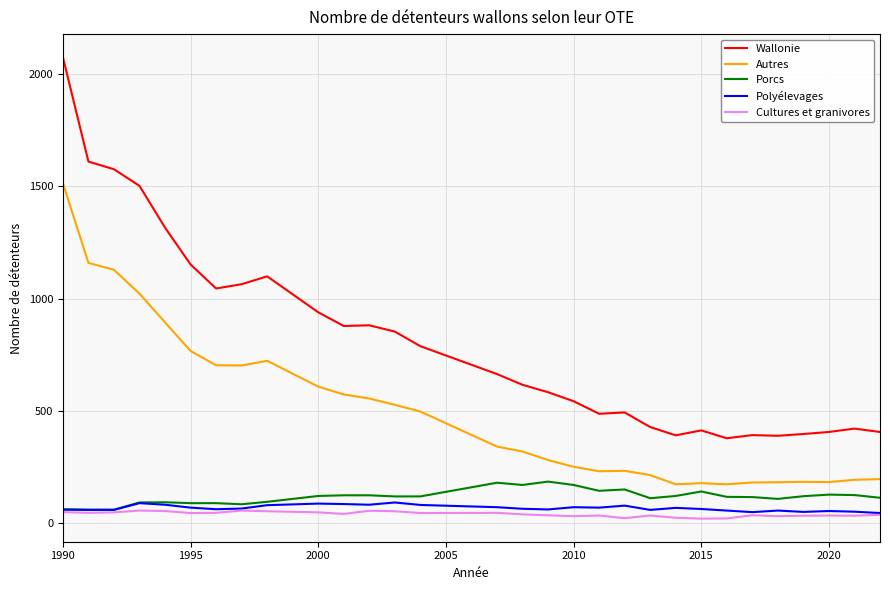

Which series has the largest range (max minus min)?

Wallonie